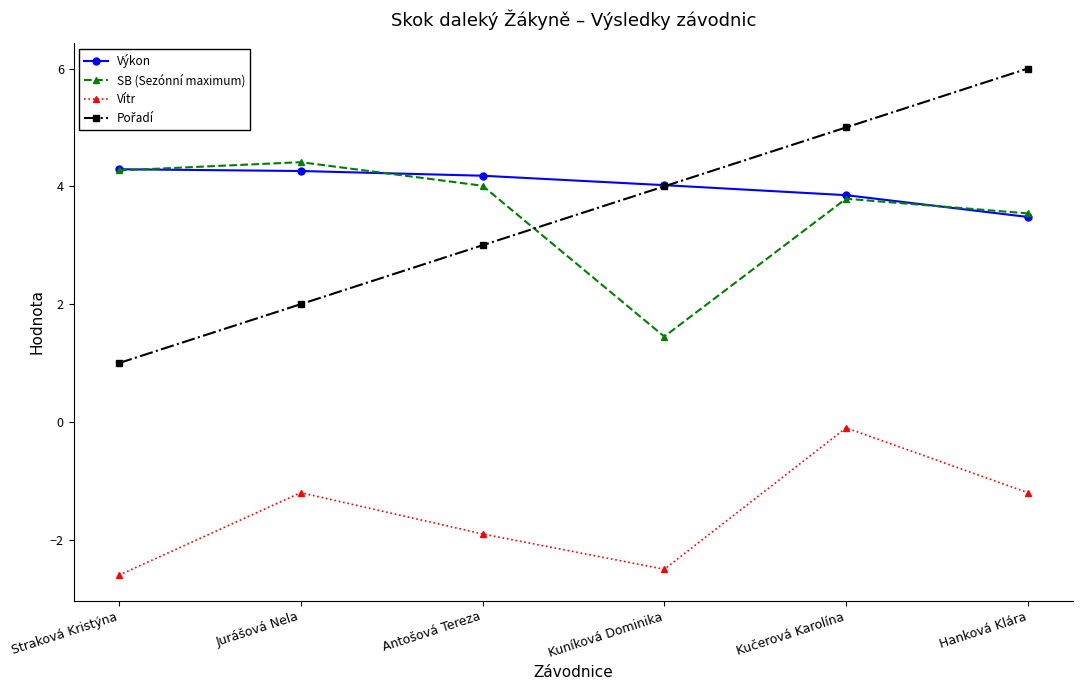

What is the highest value of the SB (Sezónní maximum) series?

4.4